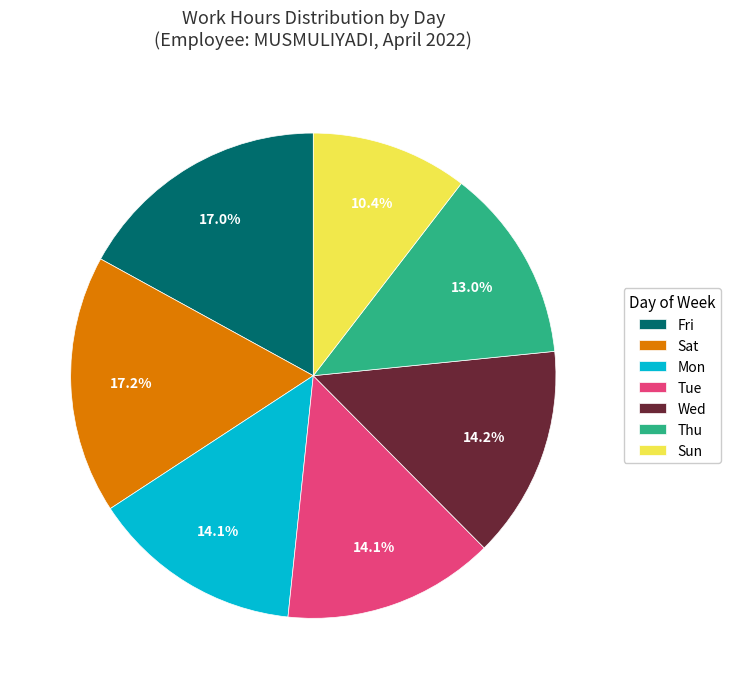

Is Fri the majority of the pie?

No